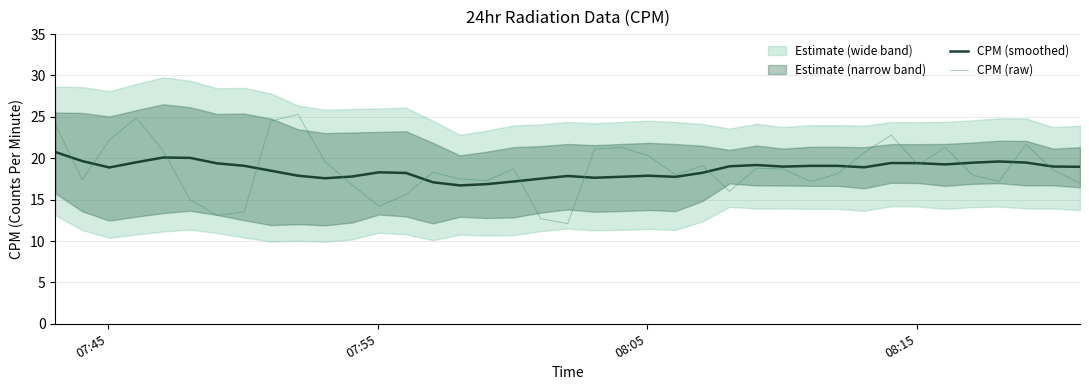

What is the lowest value of the CPM (smoothed) series?

16.7